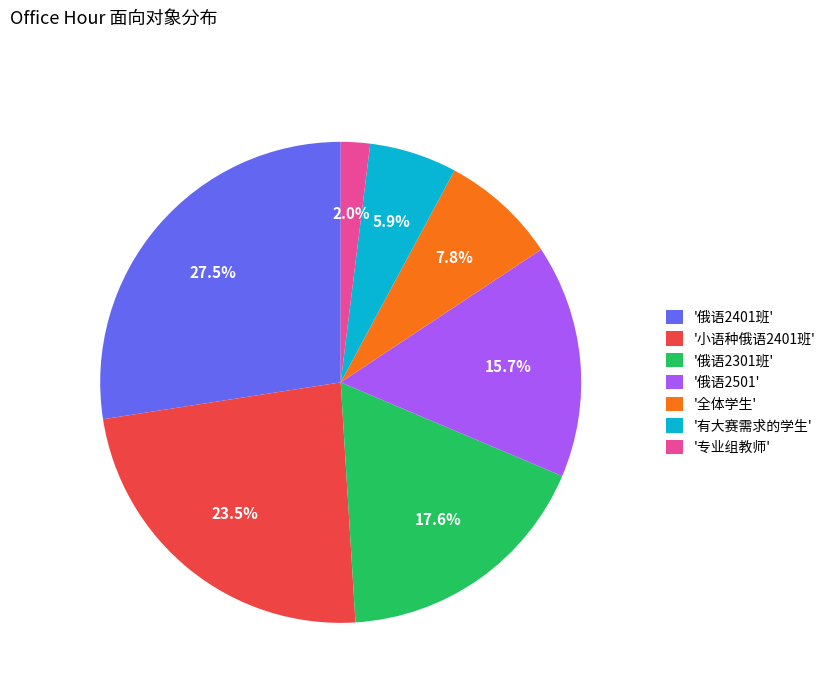

To the nearest percent, what is the average slice percentage?

14%